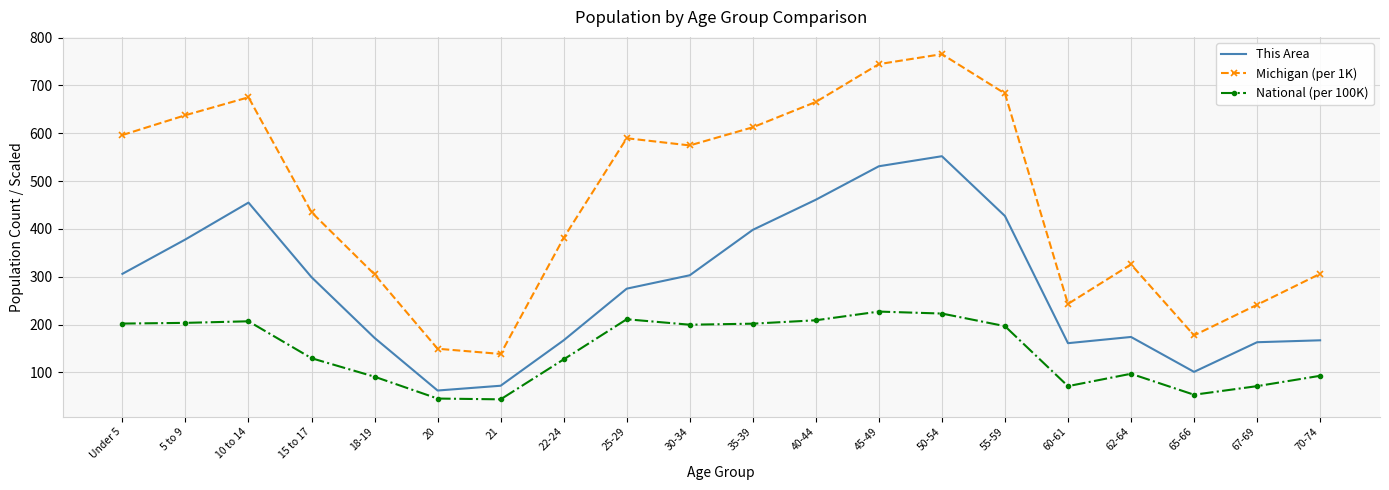

At which category is the sum across all series the highest?

50-54